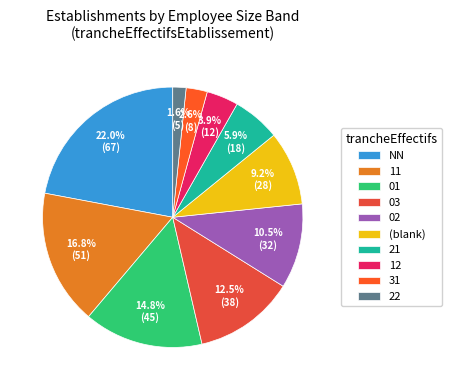

Which category has the biggest portion of the pie?

NN